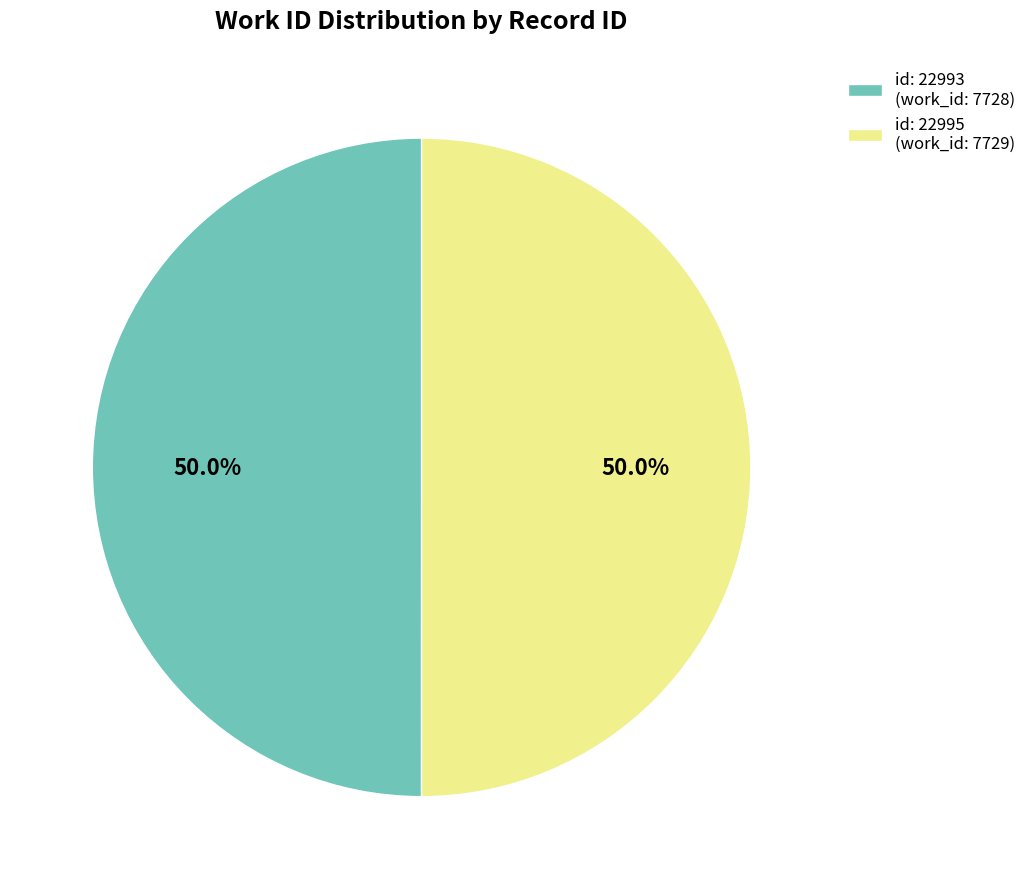

Combined, do id: 22993 (work_id: 7728) and id: 22995 (work_id: 7729) account for over 50%?

Yes